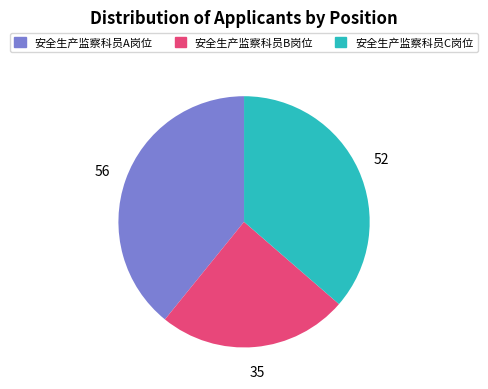

Count the number of slices in the pie.

3